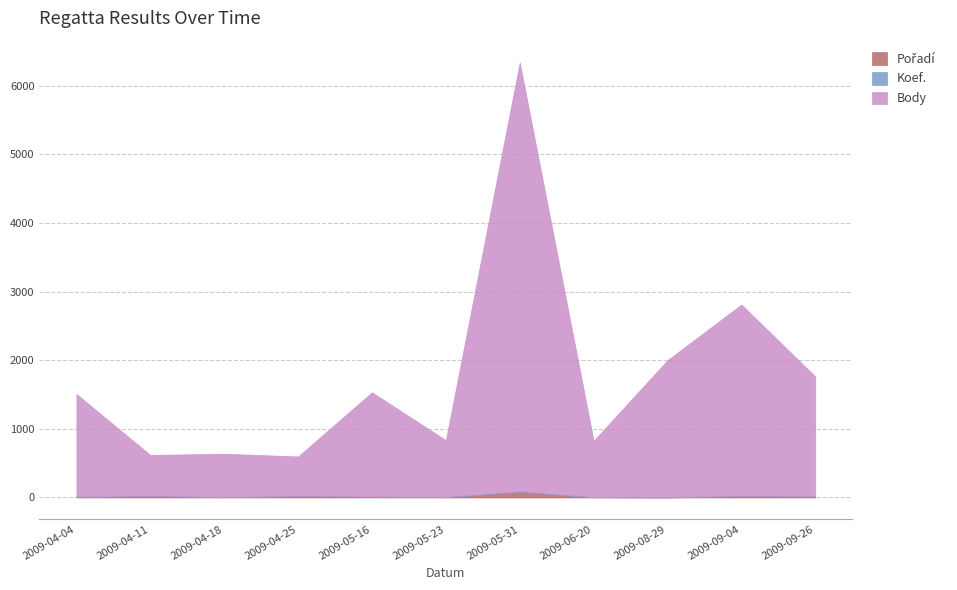

Which series has the largest total across all categories?

Body